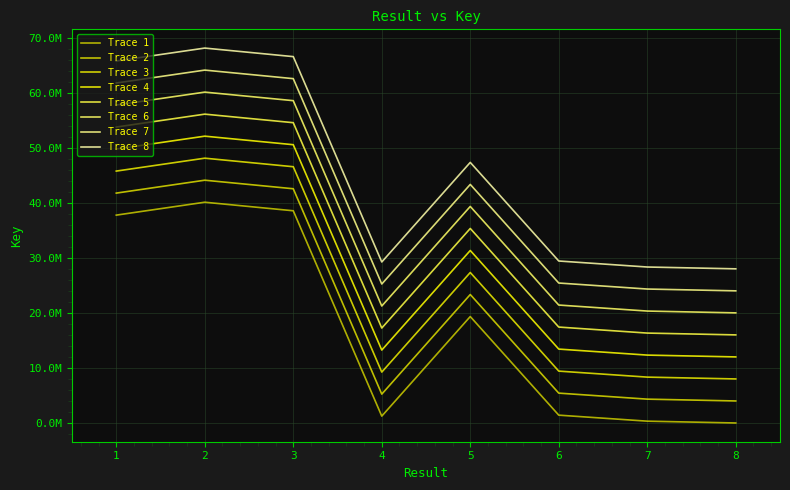

Does the chart display data point markers on the line(s)?

No